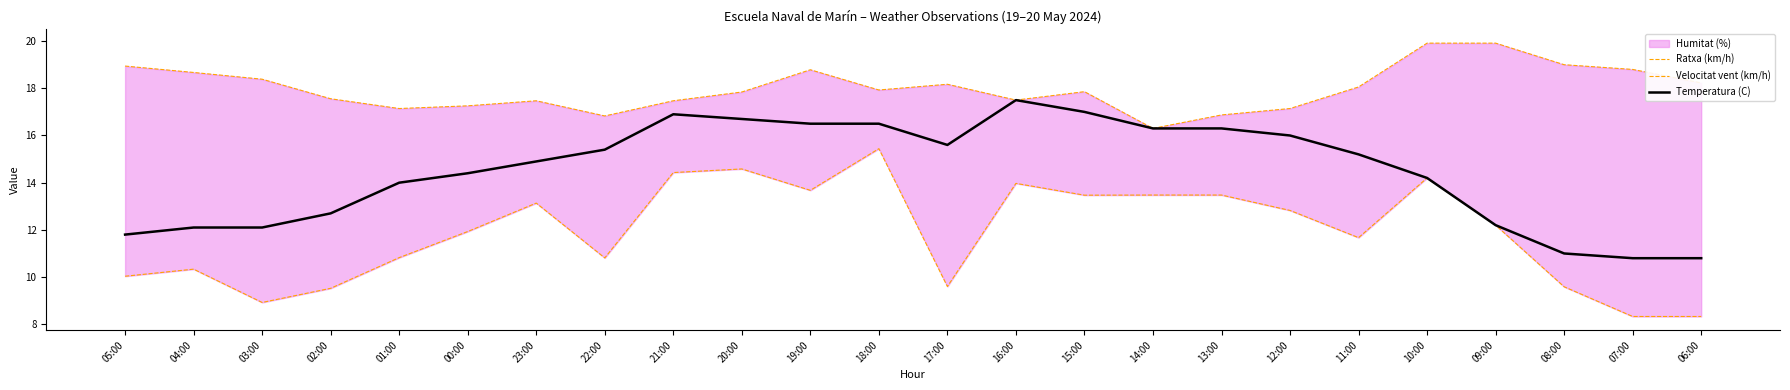

The value of Temperatura (C) at 12:00 is 16.0. True or false?

True